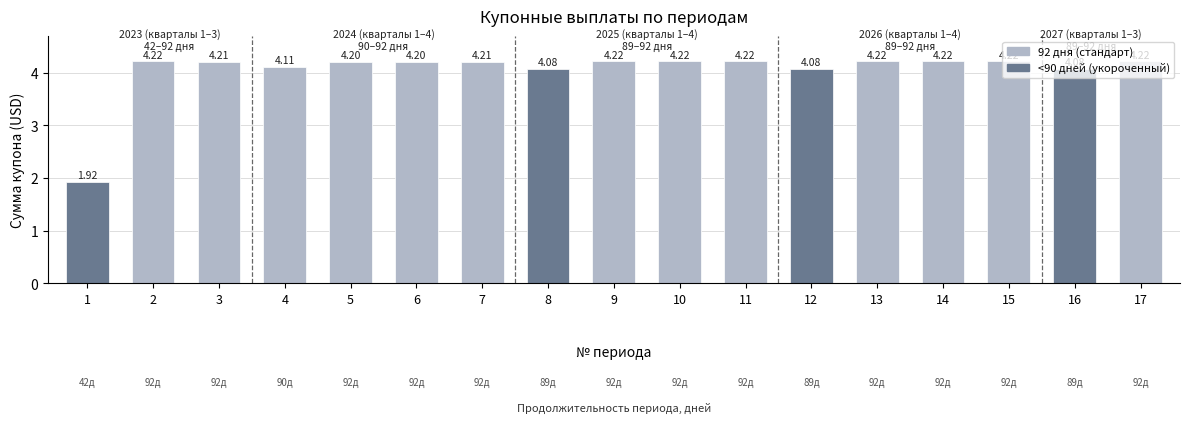

What is the maximum value shown in the chart?

4.2